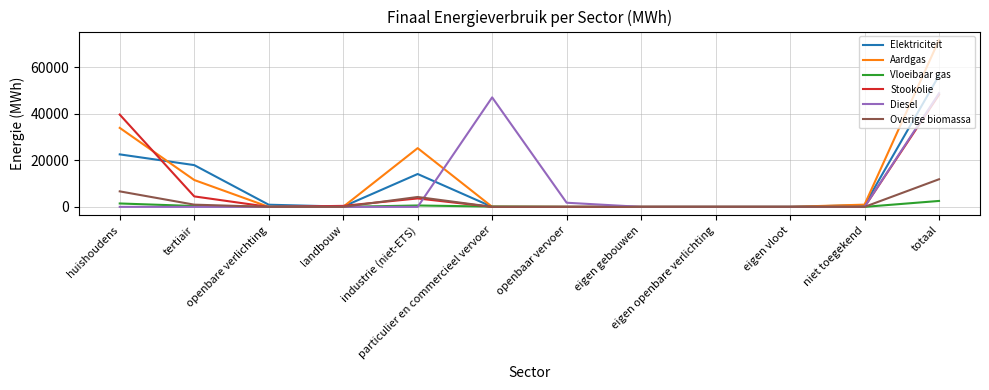

Which series has the largest range (max minus min)?

Aardgas